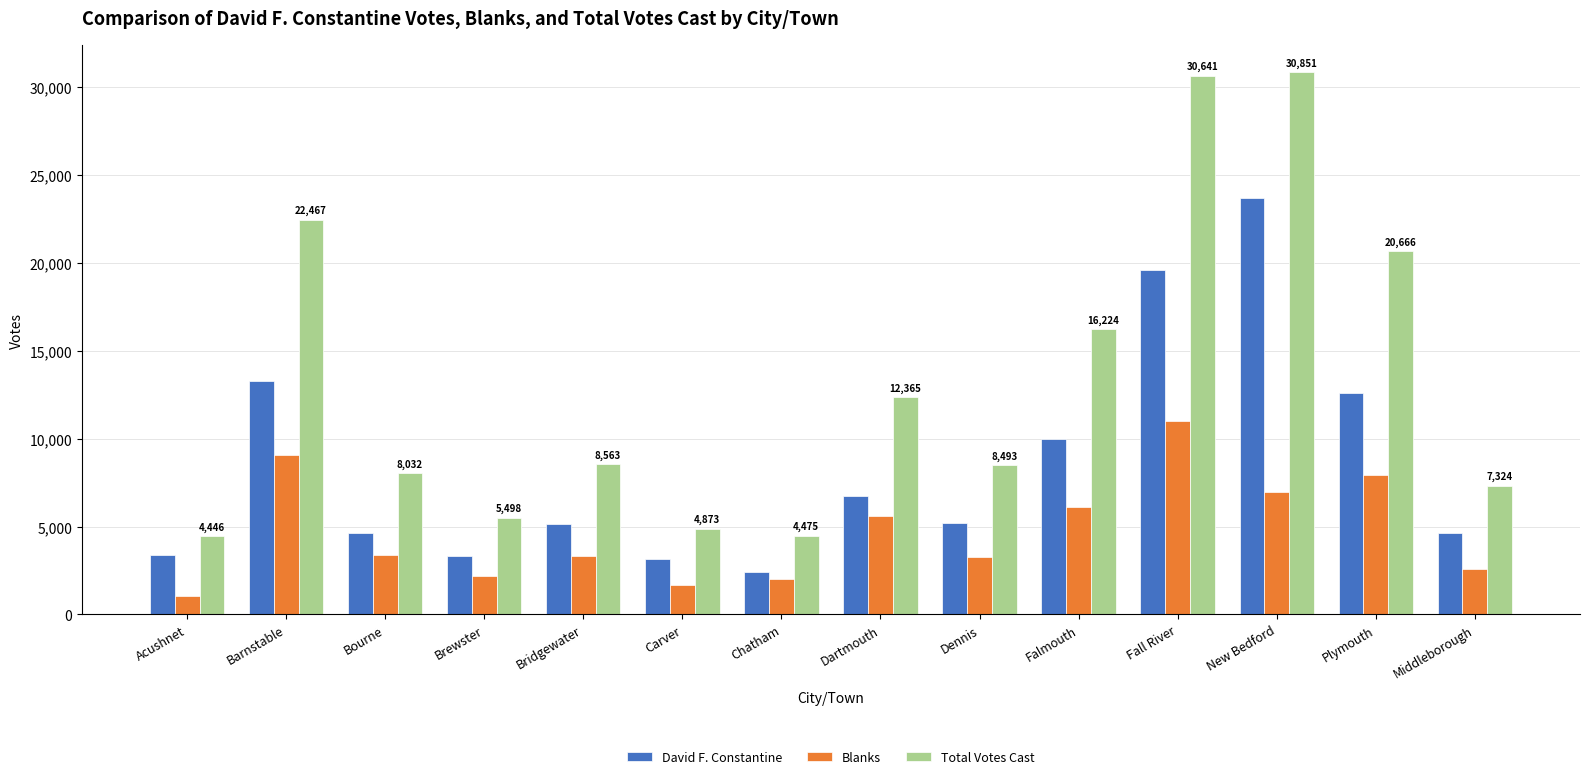

Count the number of data series in this chart.

3